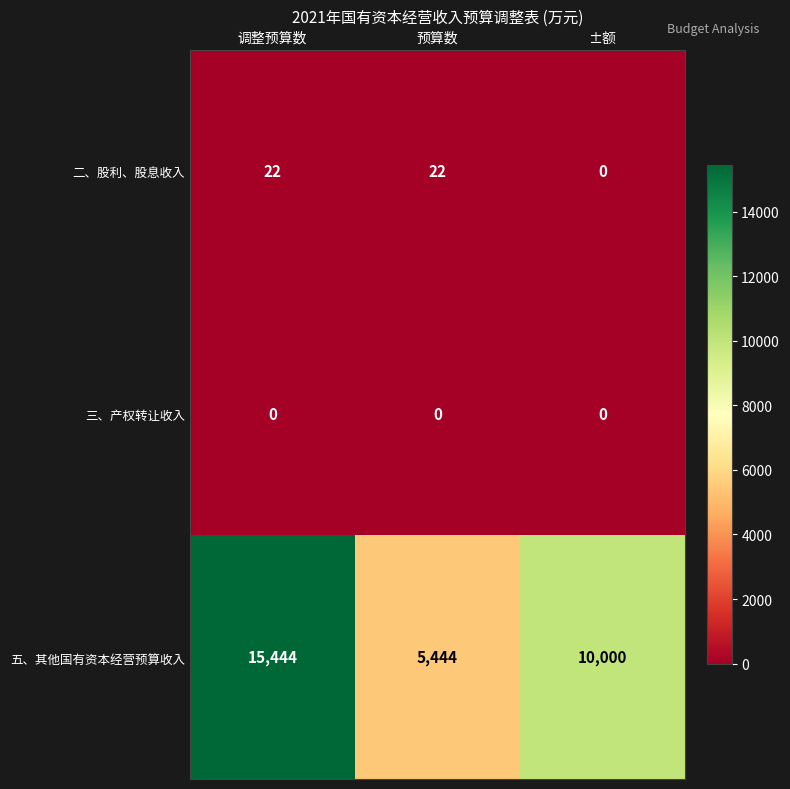

At how many categories does at least one series exceed 1080?

3